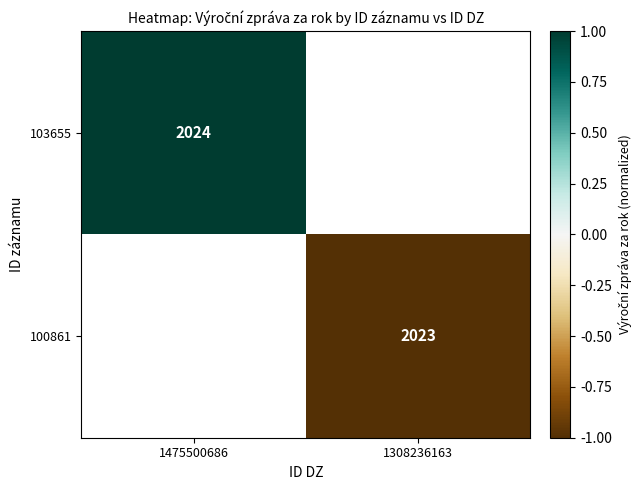

Rank the series at 1308236163 from lowest to highest value.

103655, 100861